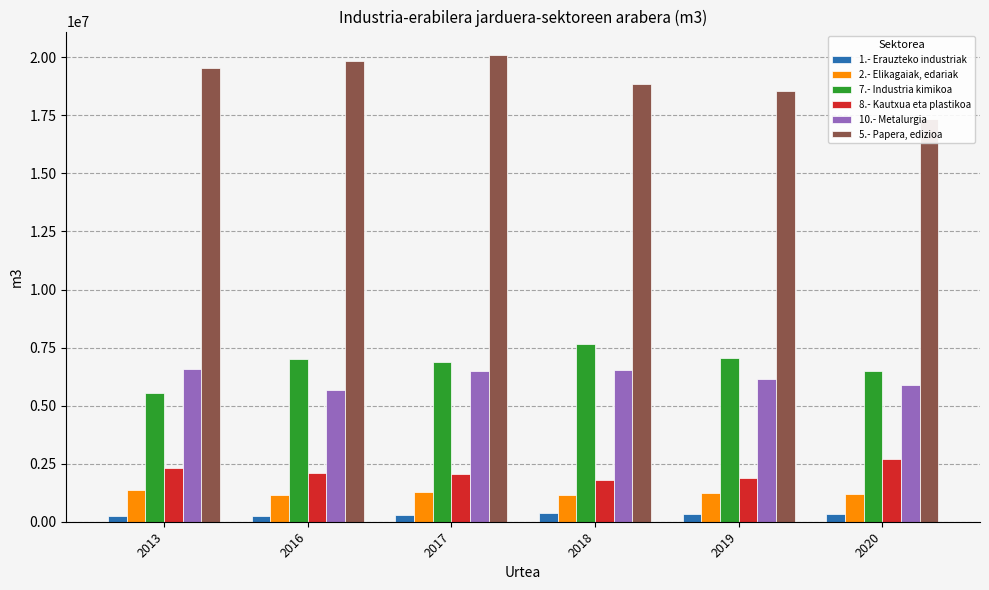

What are all the series names shown in the legend?

1.- Erauzteko industriak, 2.- Elikagaiak, edariak, 7.- Industria kimikoa, 8.- Kautxua eta plastikoa, 10.- Metalurgia, 5.- Papera, edizioa